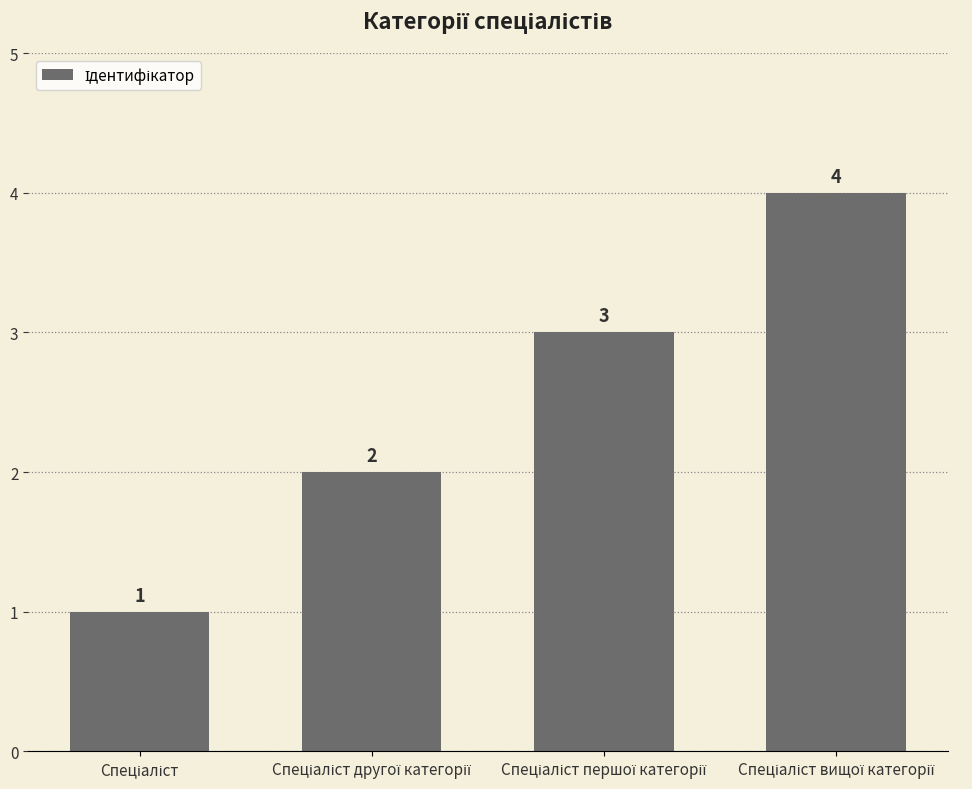

Count the values in the range 2 to 4.

3